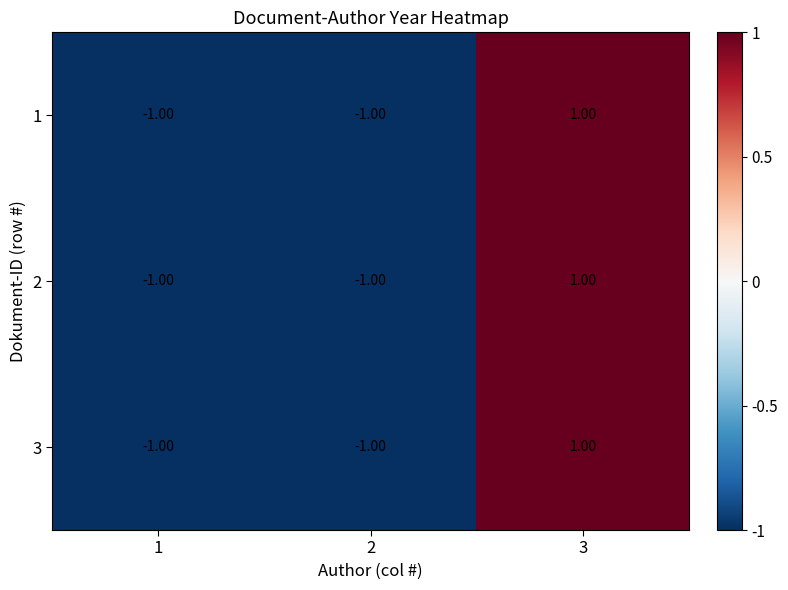

What is the total value across all series at 3?

3